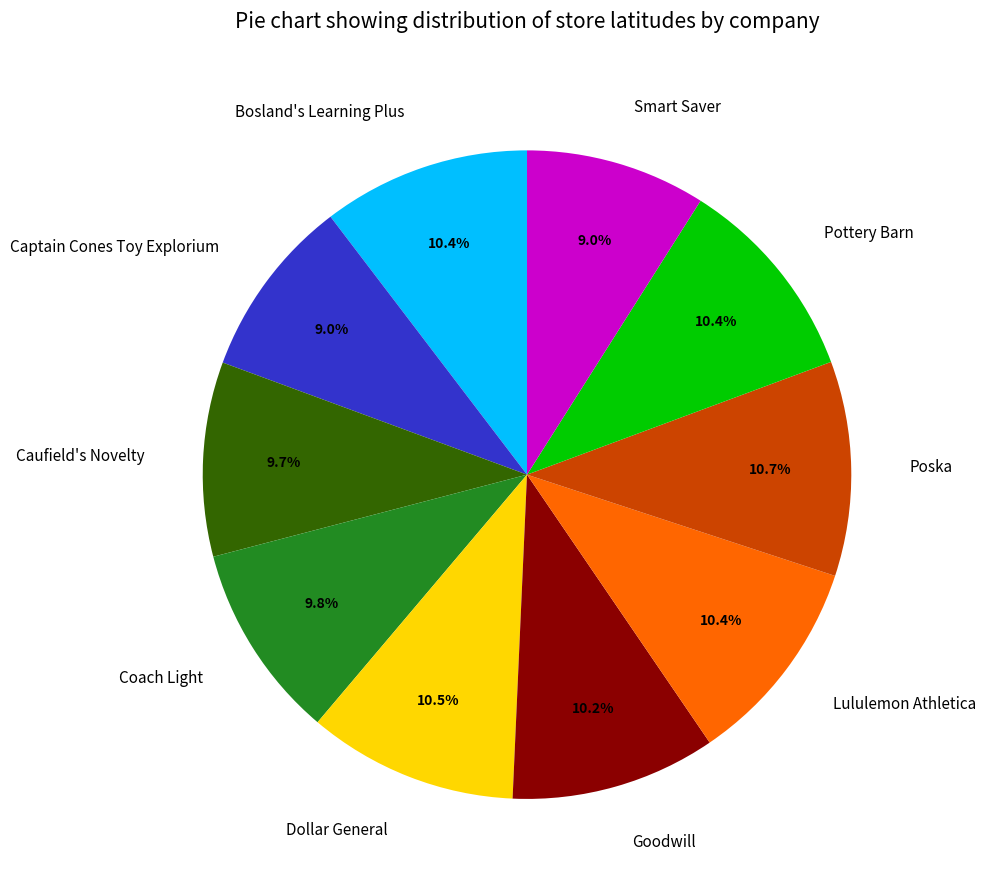

To the nearest percent, what percentage of the pie is Smart Saver?

9%